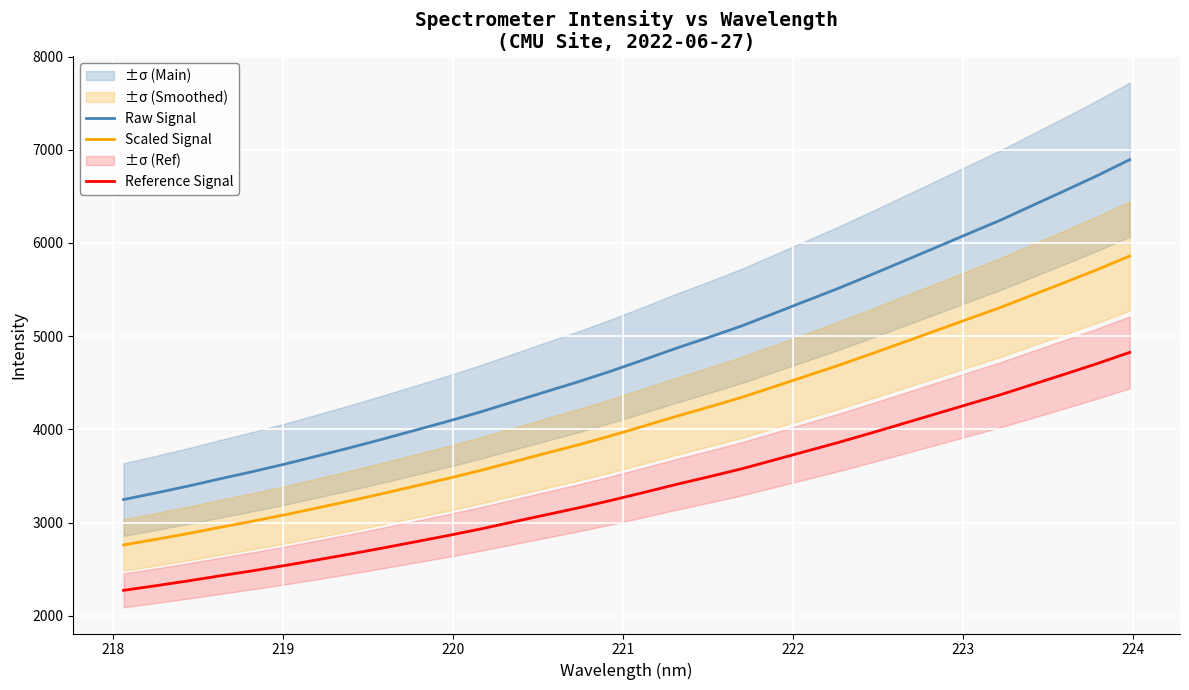

What are all the series names shown in the legend?

Raw Signal, Scaled Signal, Reference Signal